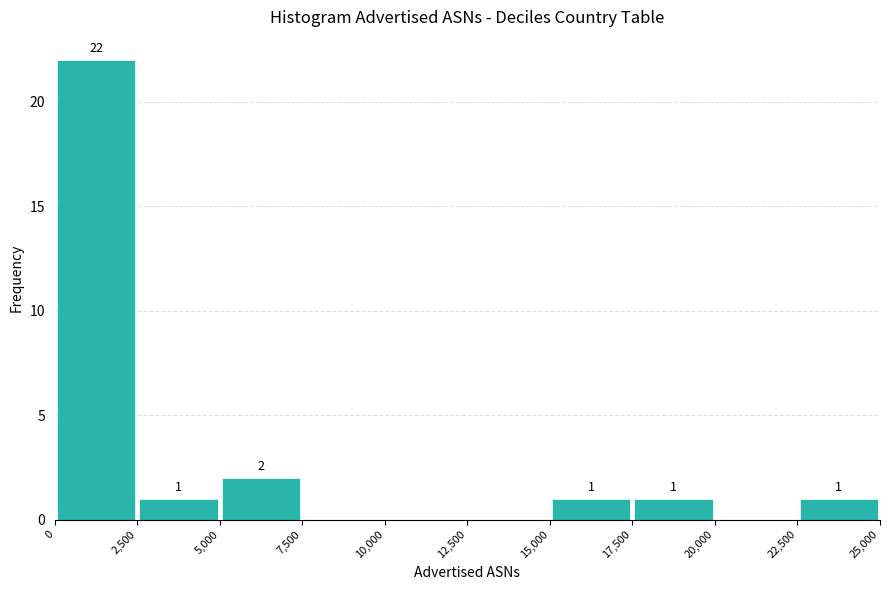

Which range on the x-axis has the tallest bar?

0 to 2,500